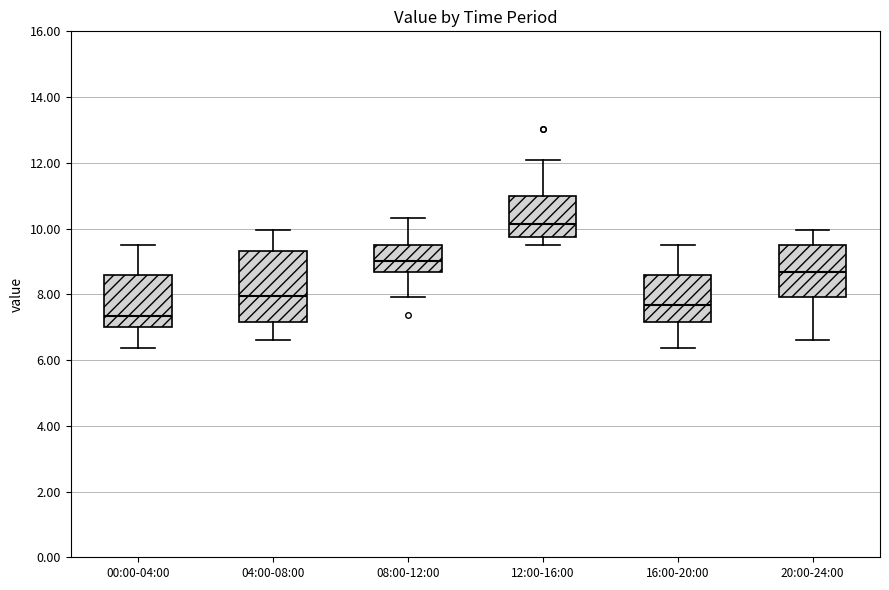

Comparing the boxes themselves (not the whiskers), which one is the tallest?

04:00-08:00